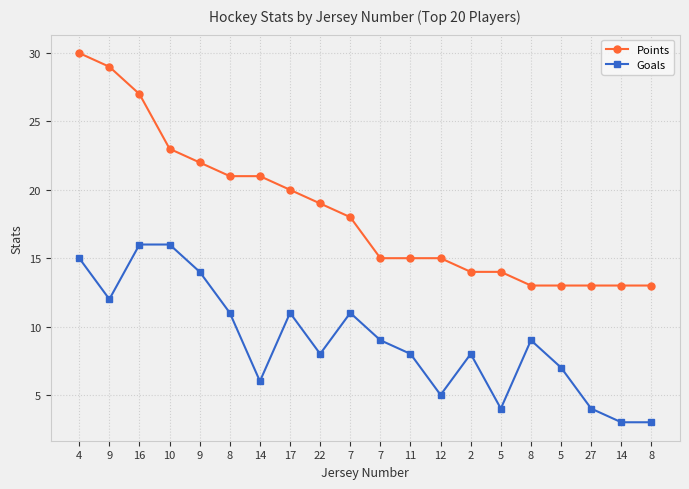

Does the chart display data point markers on the line(s)?

Yes